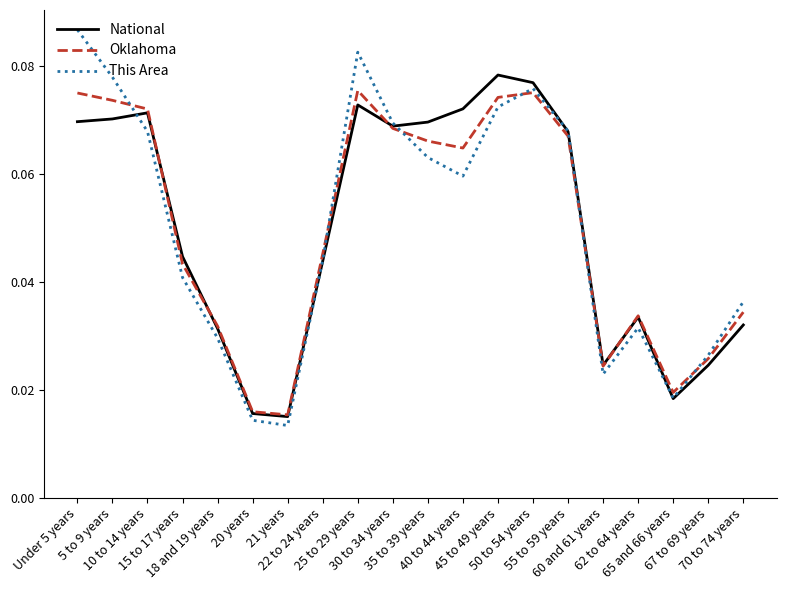

Which series has the largest range (max minus min)?

This Area